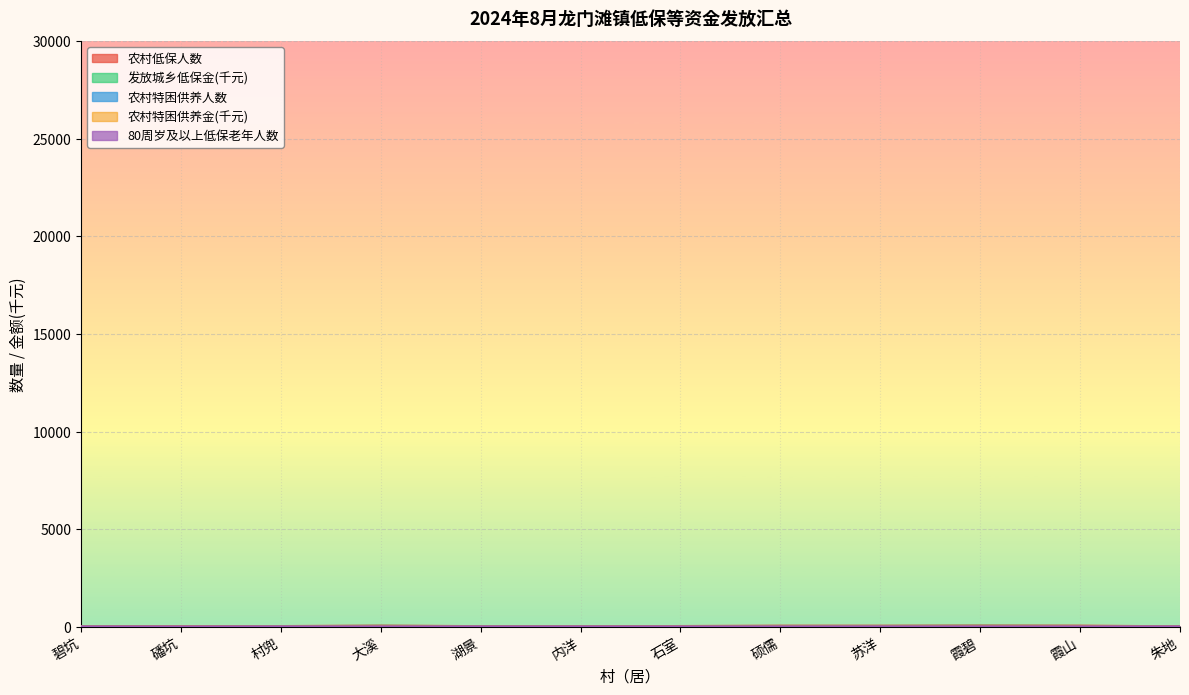

Count the number of categories in the chart.

12